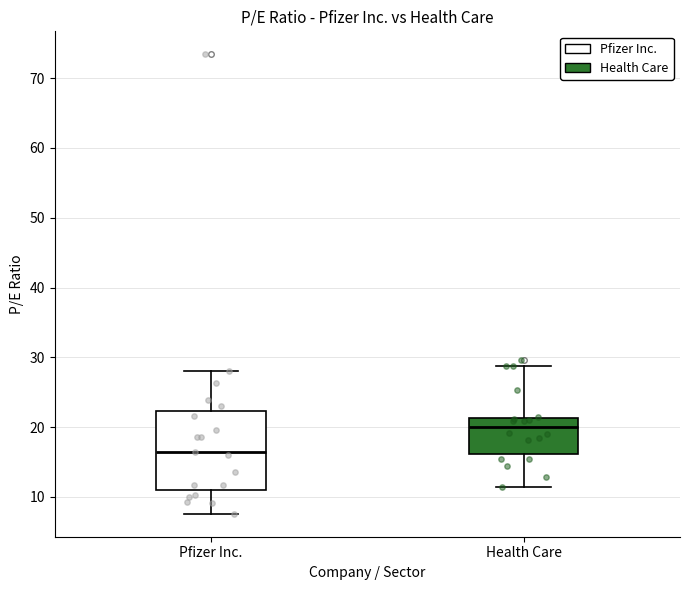

Reading left to right, read every box against the y-axis: the position of its median line, the range the box covers, and the ends of its whiskers. The values are not printed on the chart, so give them approximately, as read against the axis.

Pfizer Inc.: median 16, box 11 to 22, whiskers 8 to 28
Health Care: median 20, box 16 to 21, whiskers 11 to 29